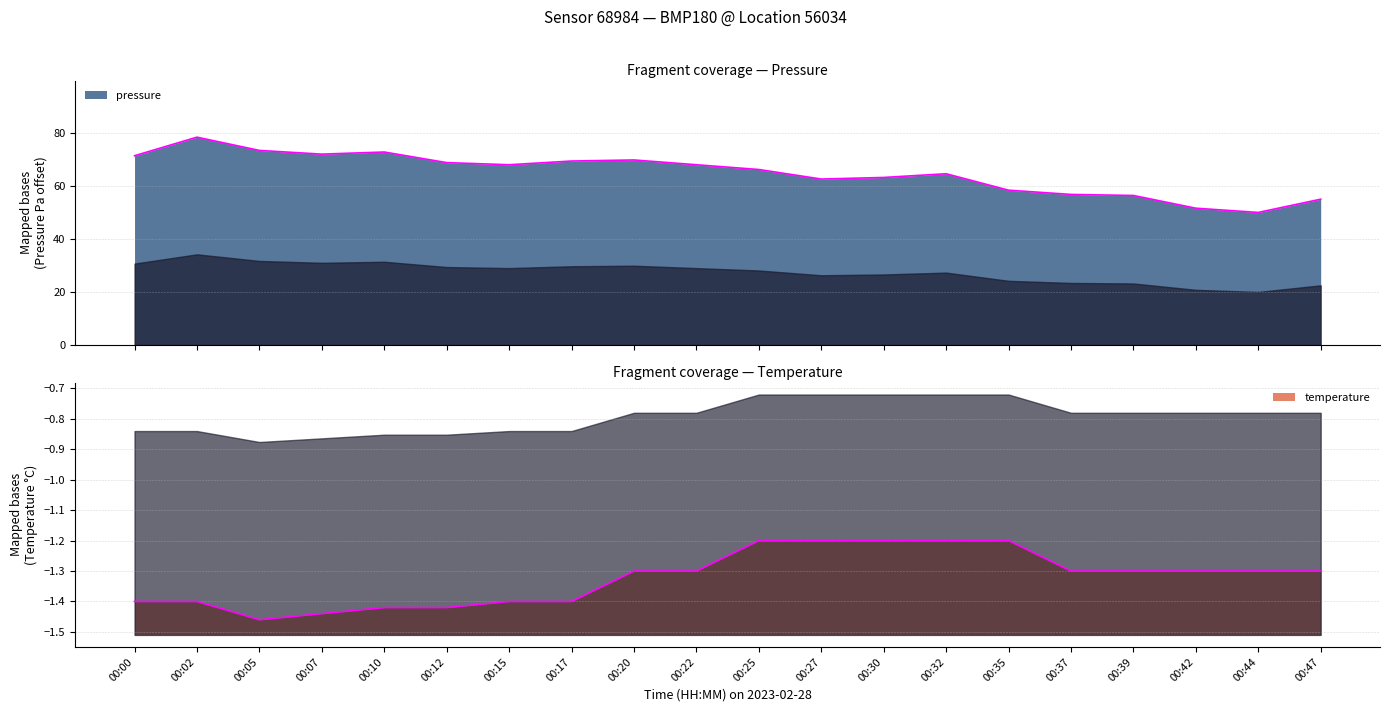

What are all the series names shown in the legend?

pressure, temperature